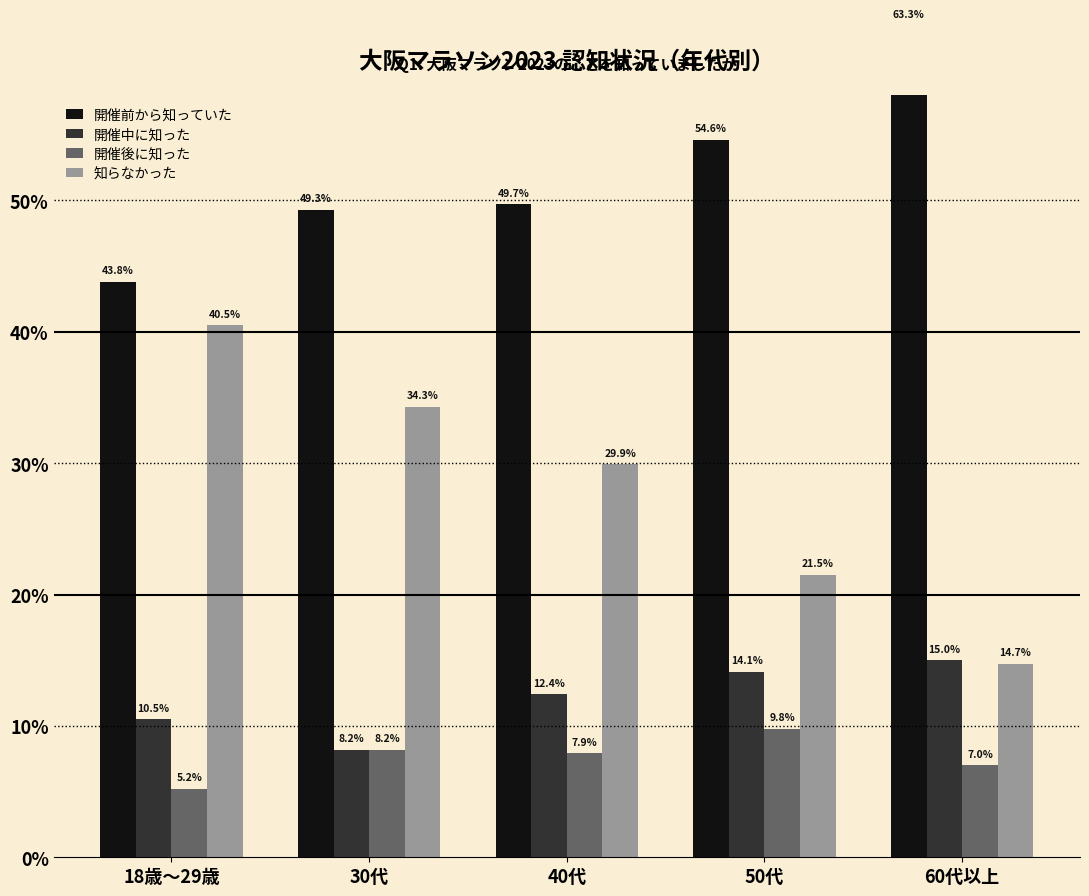

At 18歳～29歳, list the series in order from largest to smallest.

開催前から知っていた, 知らなかった, 開催中に知った, 開催後に知った